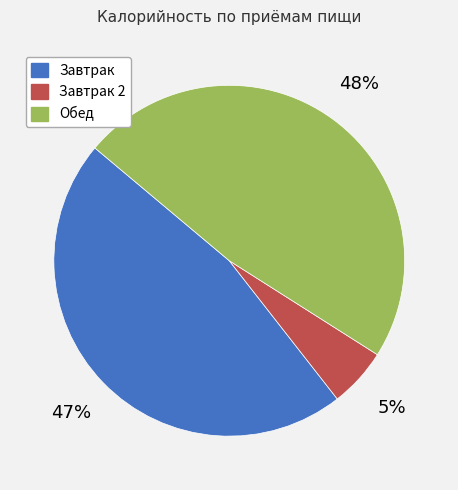

Is there a majority slice in this chart?

No